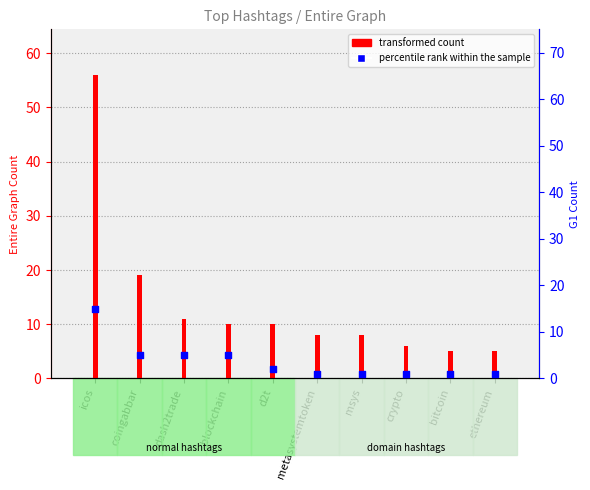

What are all the series names shown in the legend?

transformed count, percentile rank within the sample